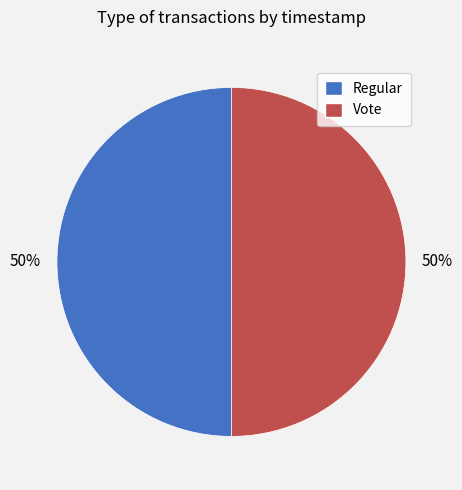

To the nearest percent, what is the combined percentage of Vote and Regular?

100%